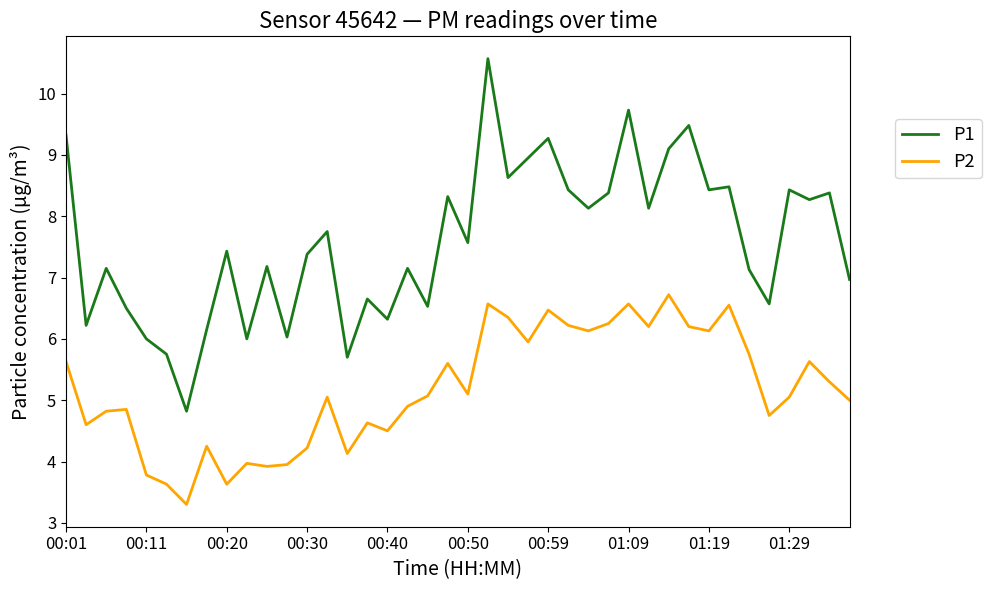

Which series has the largest total across all categories?

P1